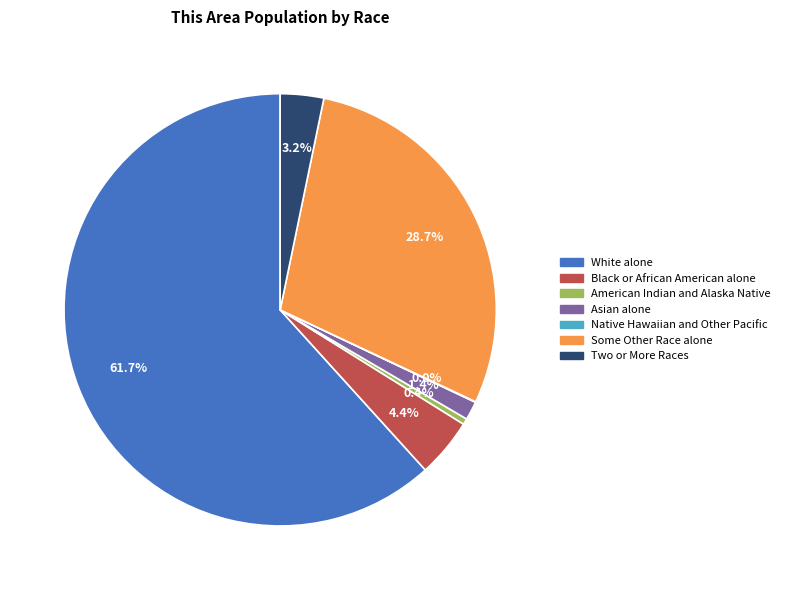

What portion of the pie excludes Two or More Races?

96.8%